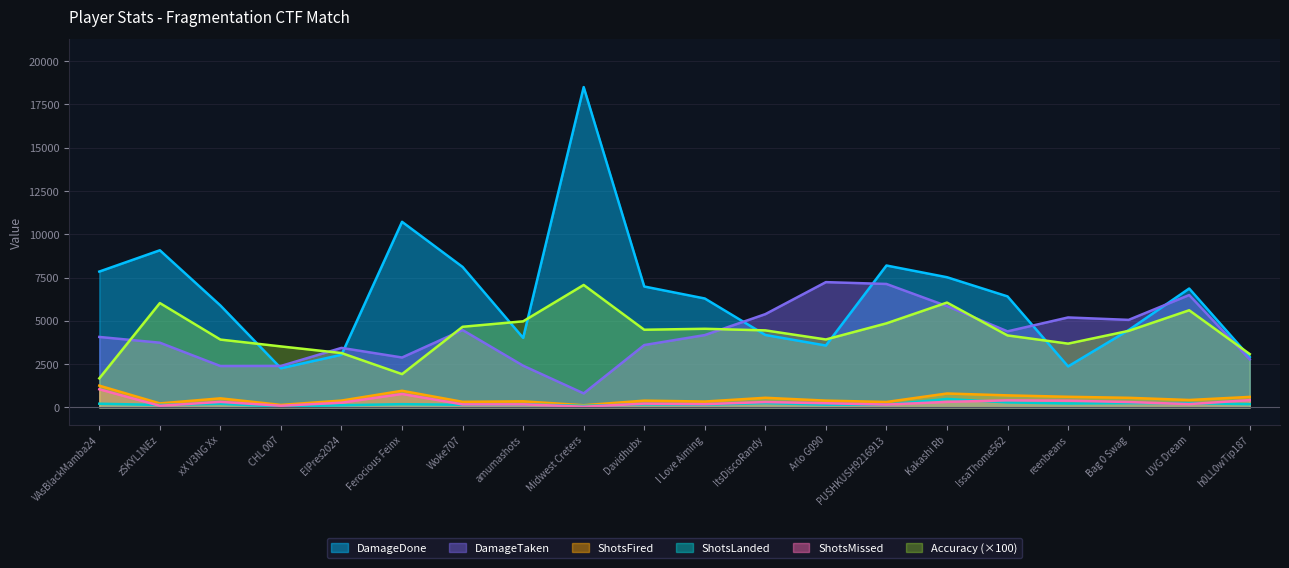

Where is the first local maximum for DamageDone?

zSKYL1NEz